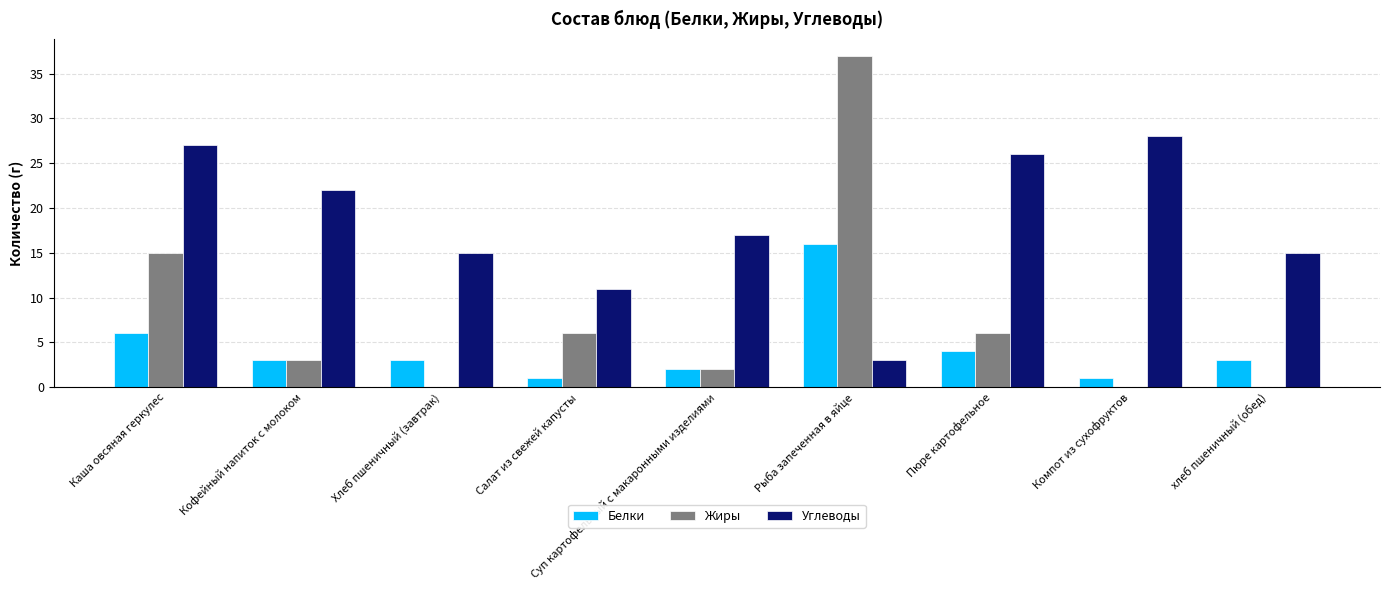

How many data points does each series have?

9